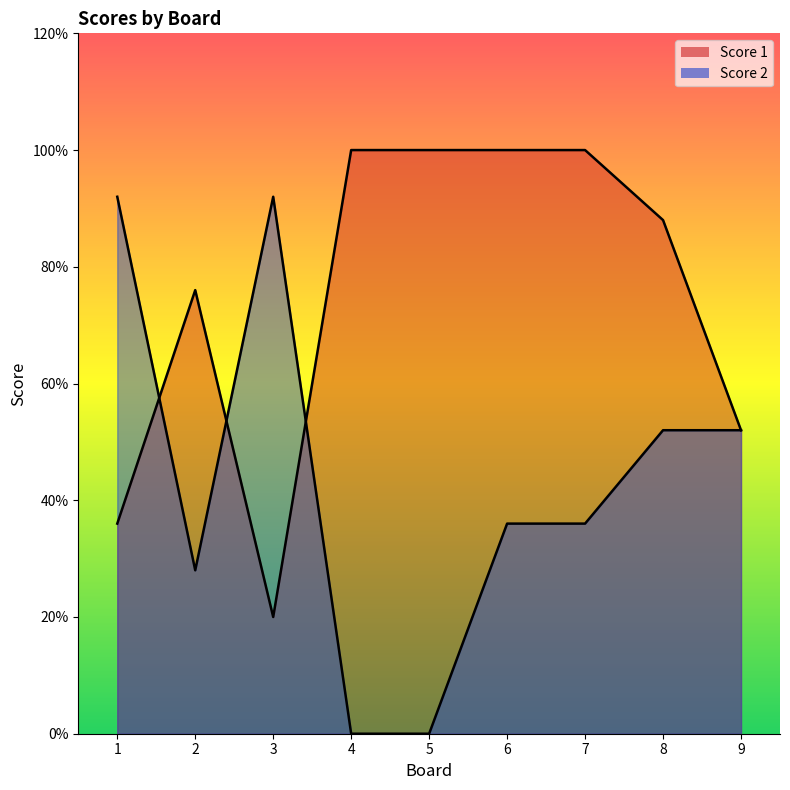

Between 4 and 2, which is larger?

4